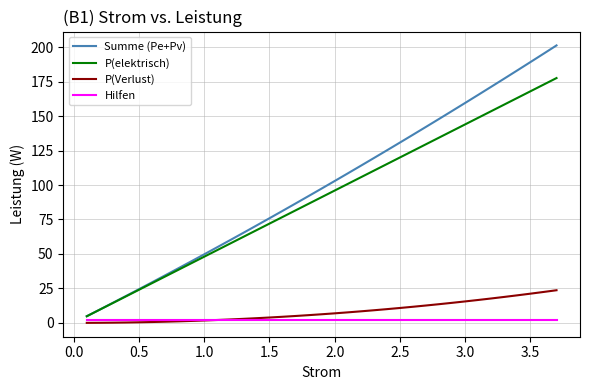

True or false: P(elektrisch) and P(Verlust) intersect in this chart.

False